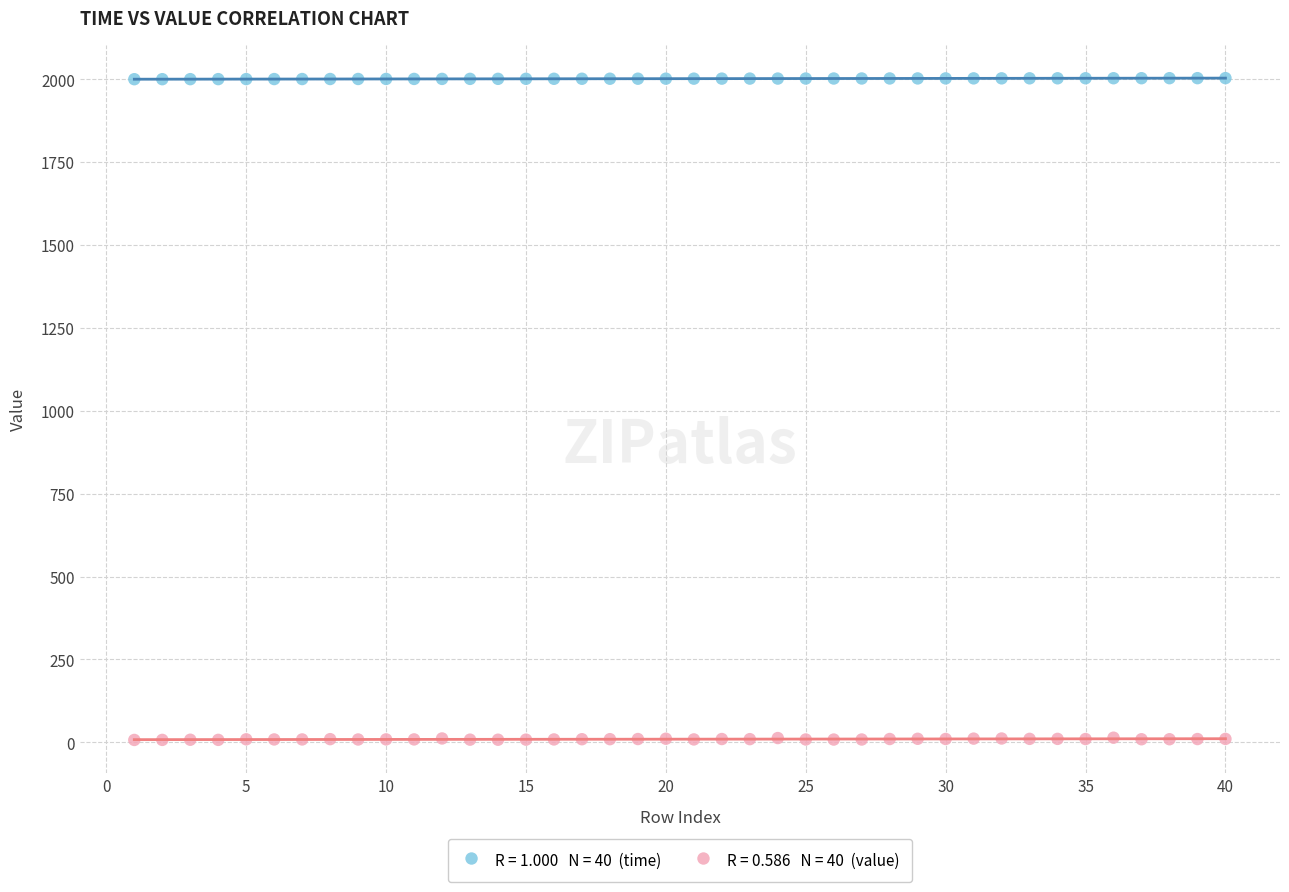

Across all data points, what is the range of Y values (max minus min)?

1996.0